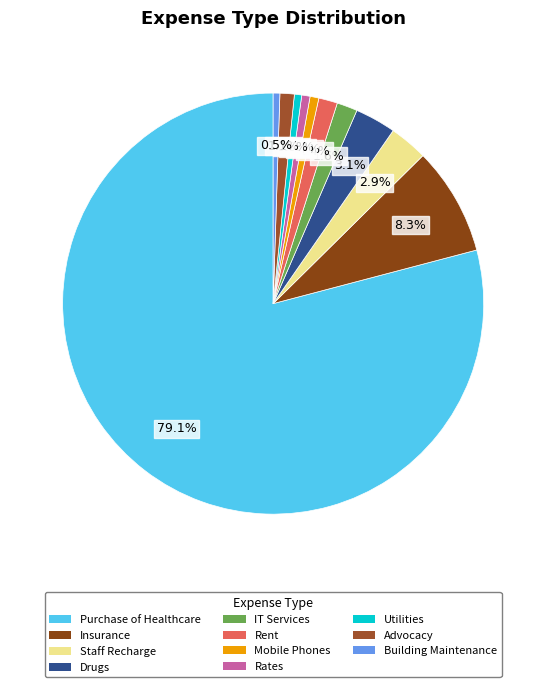

Is Building Maintenance the majority of the pie?

No